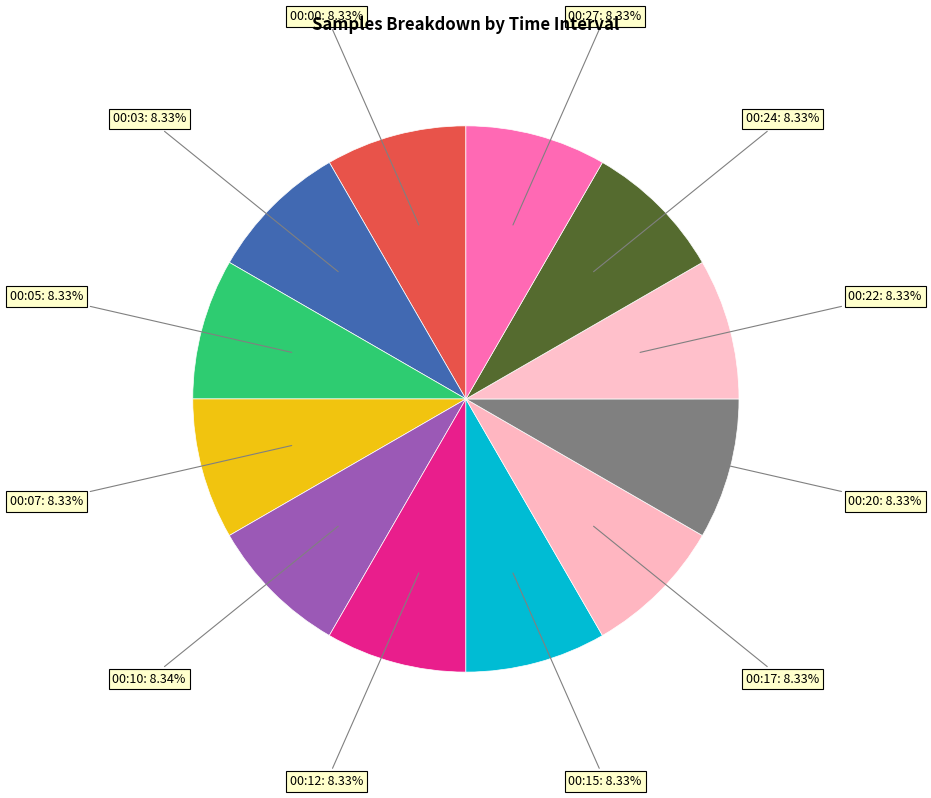

Which category has the smallest portion of the pie?

00:22